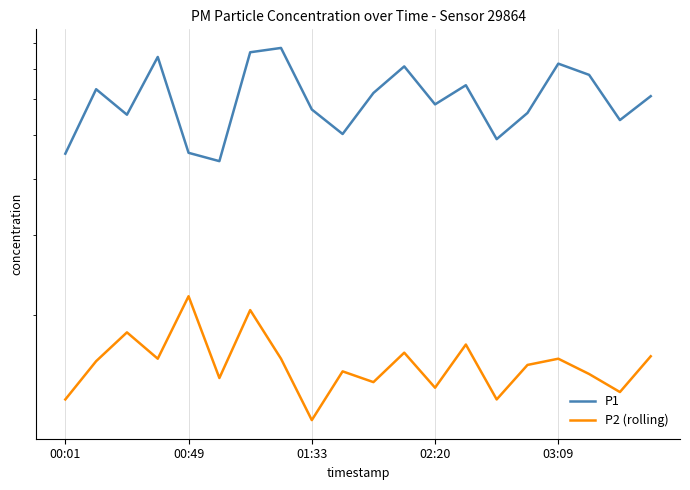

Which series changed the most between 10 and 13?

P2 (rolling)